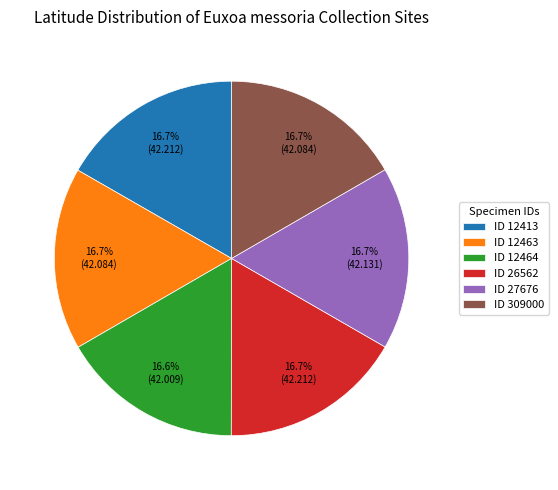

Combined, what portion of the pie is ID 26562 and ID 27676?

33.4%